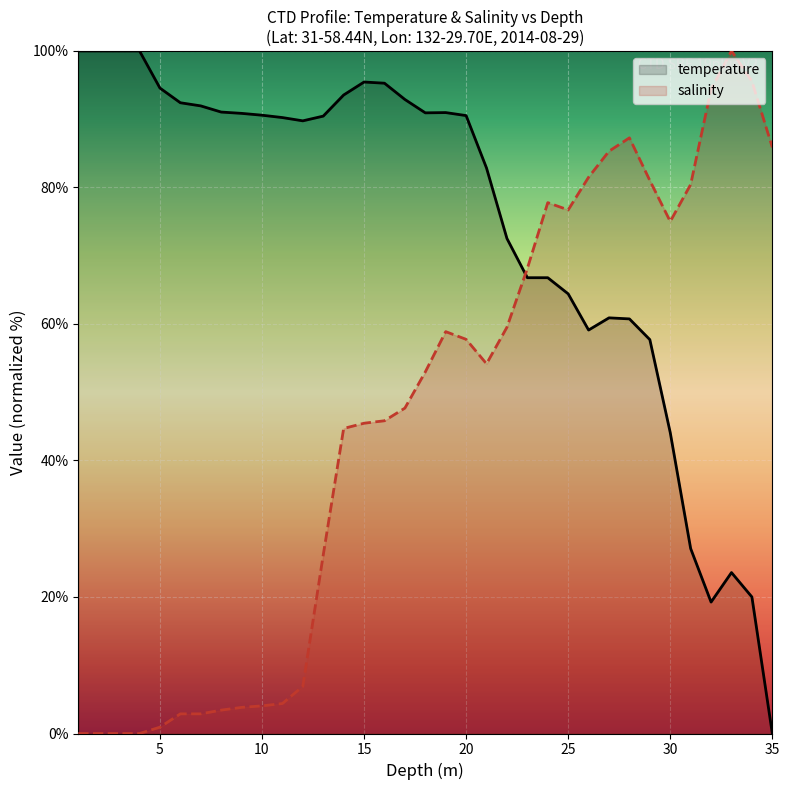

True or false: temperature and salinity intersect in this chart.

True